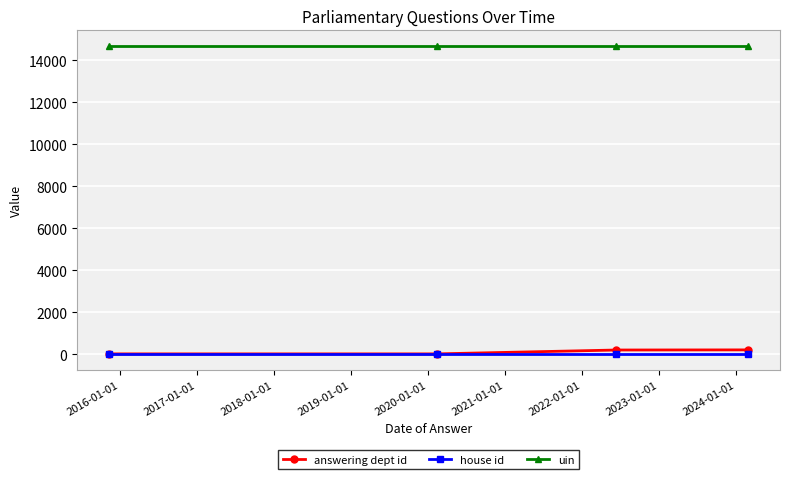

What is the maximum value shown in the chart?

14679